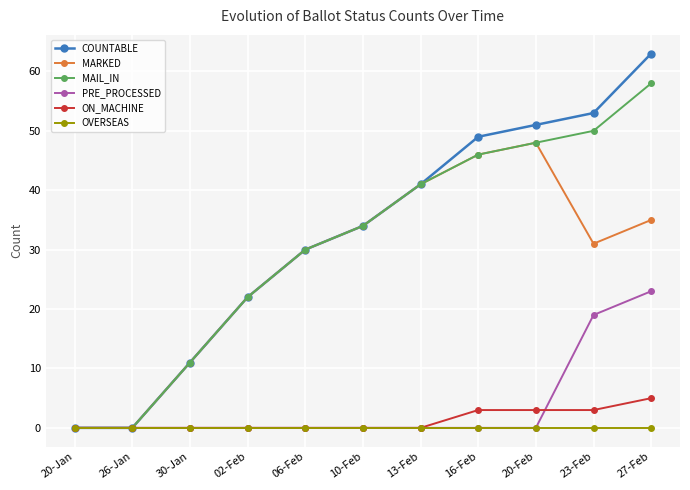

What is the highest value of the COUNTABLE series?

63